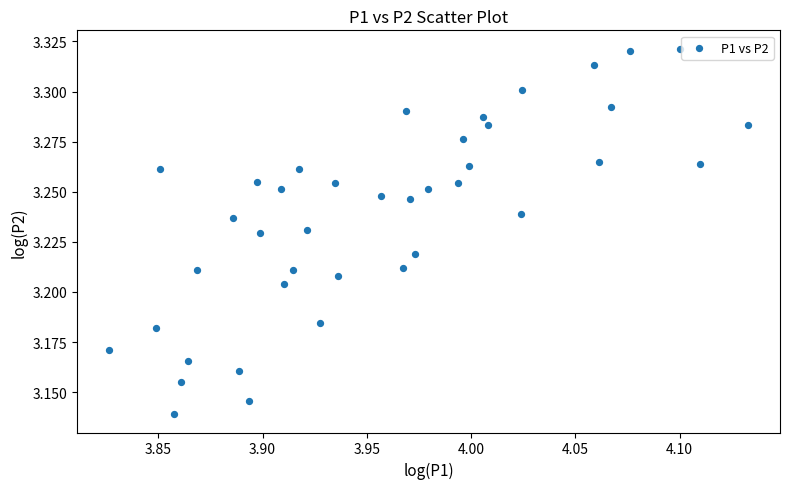

What is the range of X values (max minus min)?

0.3